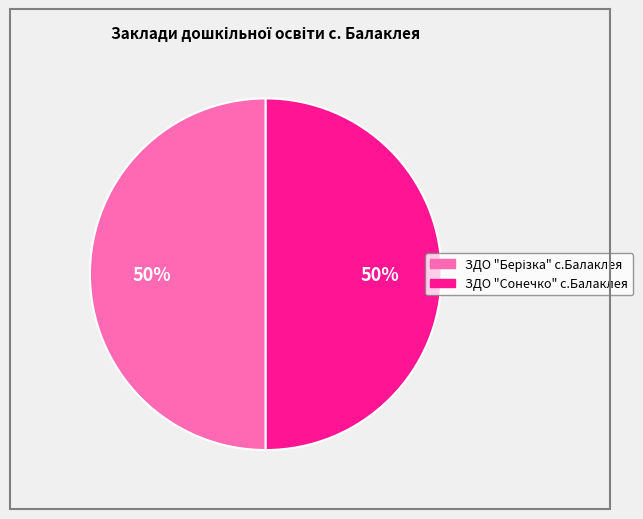

To the nearest percent, what portion does ЗДО "Сонечко" с.Балаклея represent?

50%